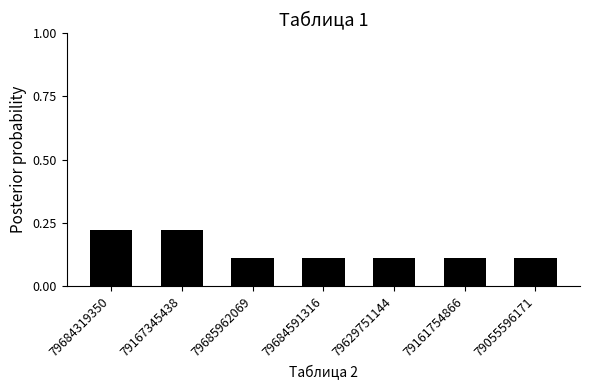

The chart shows a value of 0.3 at 79167345438. True or false?

False